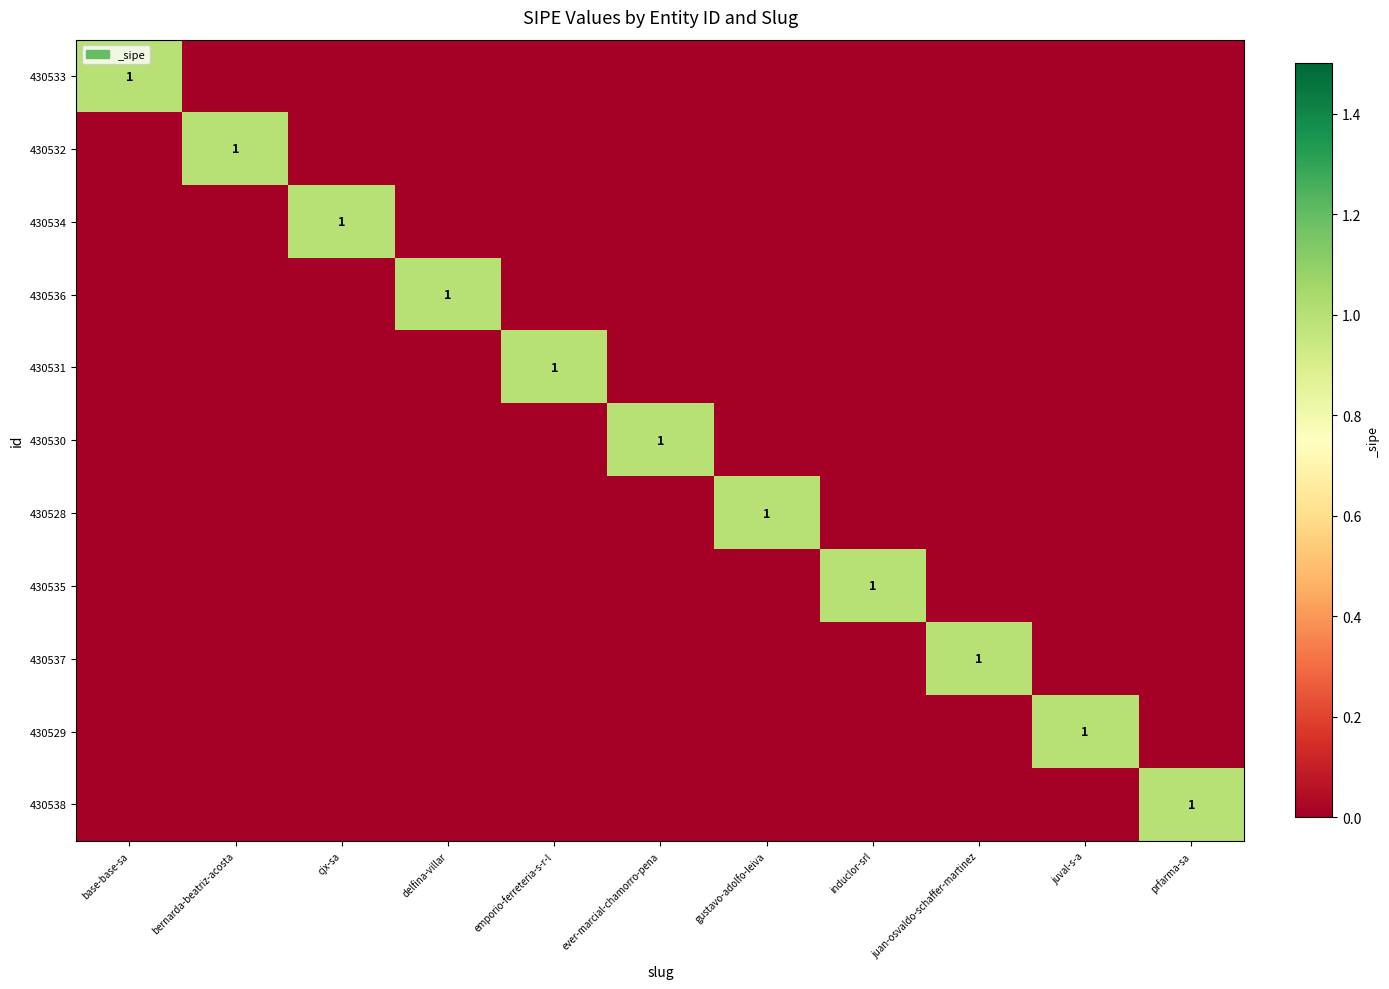

What is the maximum value shown in the chart?

1